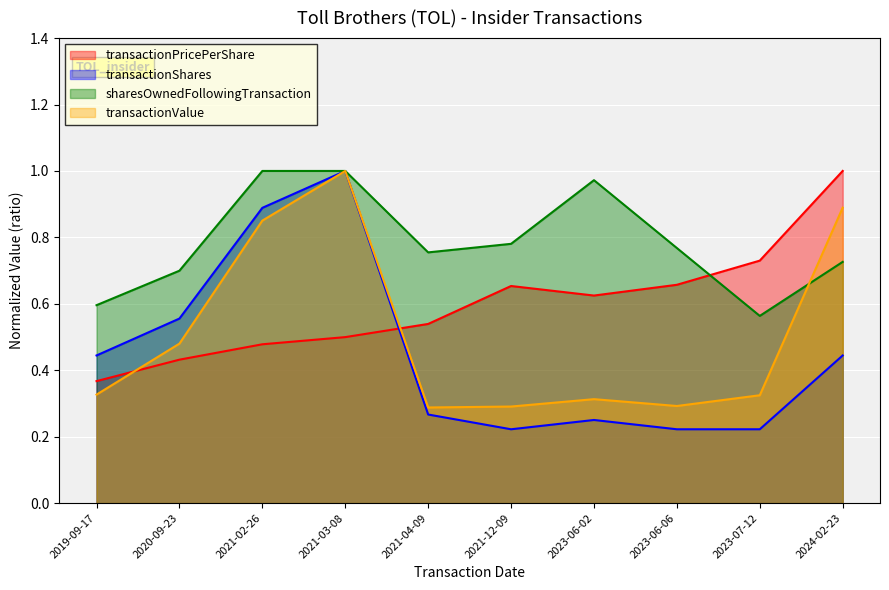

What is the difference between the maximum and second lowest values in the transactionShares series?

0.8